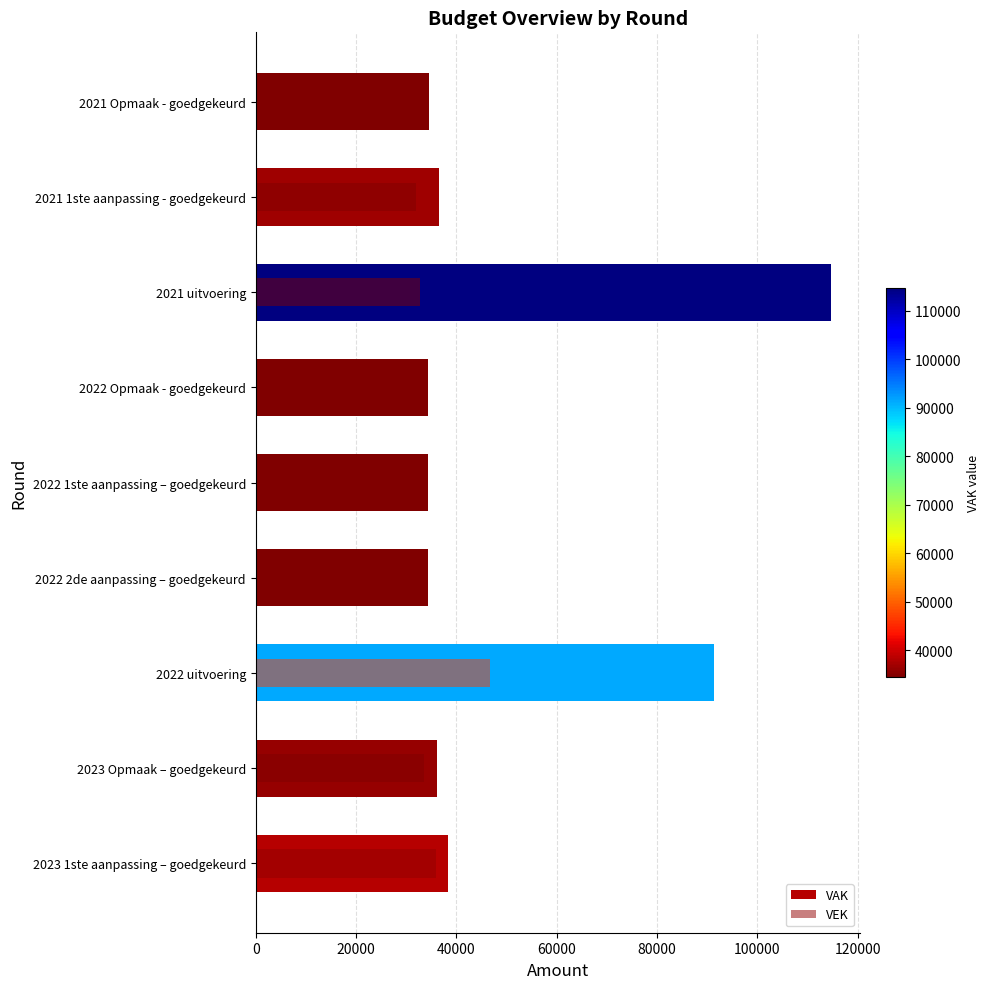

What is the difference between the maximum and minimum values in the VAK series?

80352